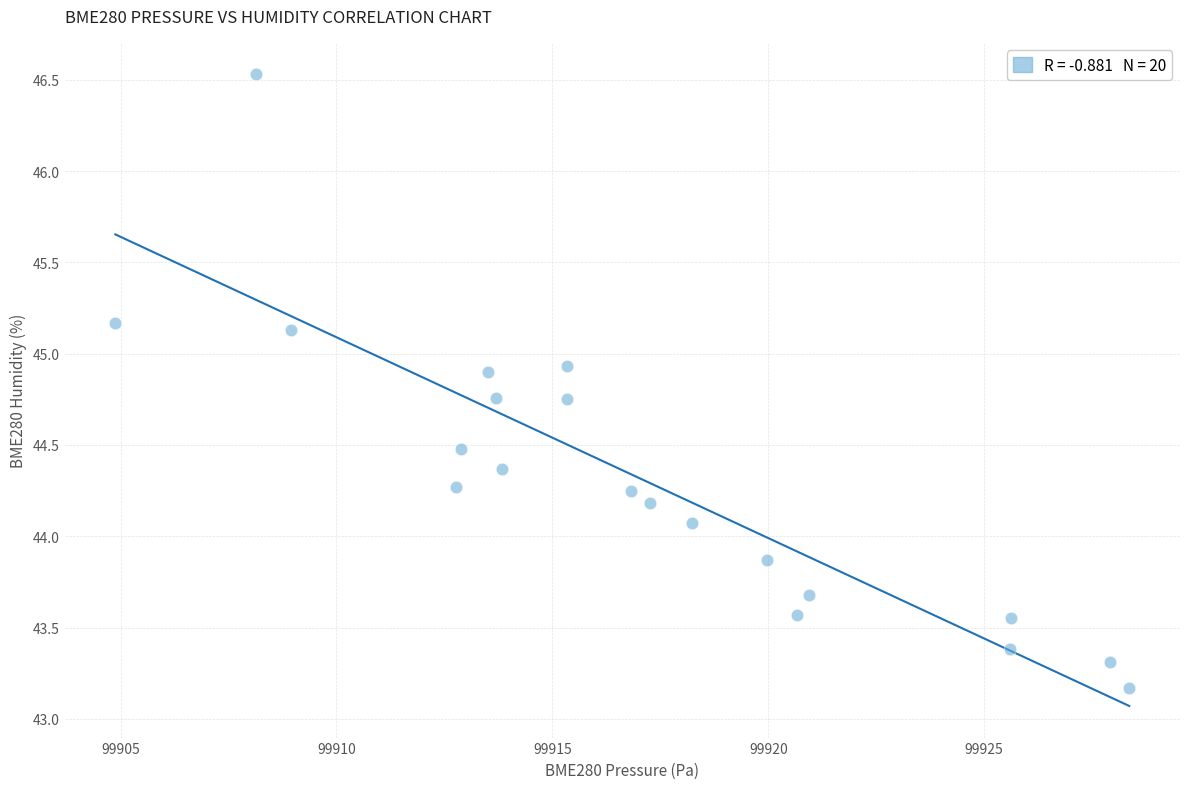

What Y value in the scatter plot is closest to 44?

44.1